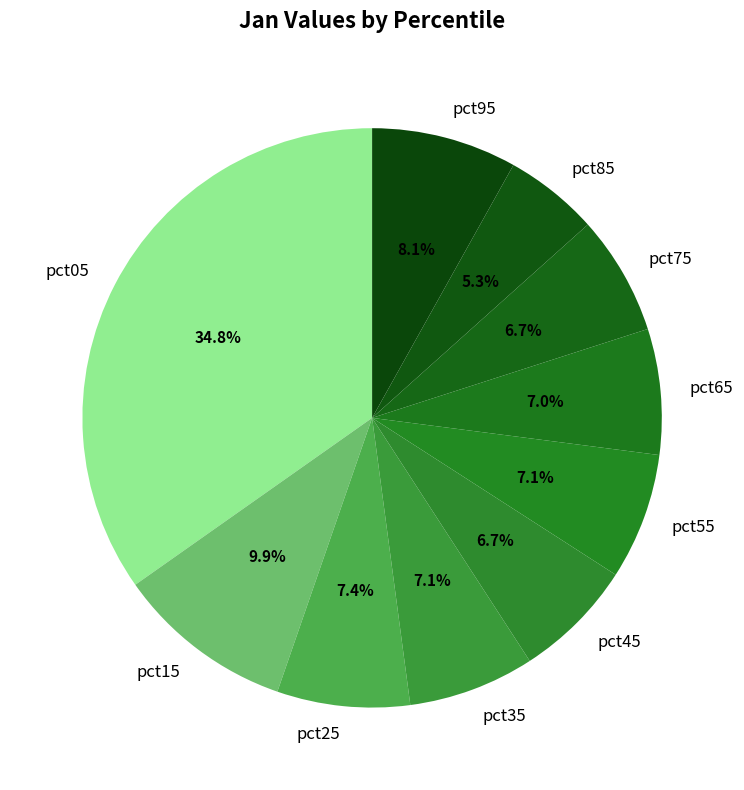

What is the largest slice in the pie chart?

pct05